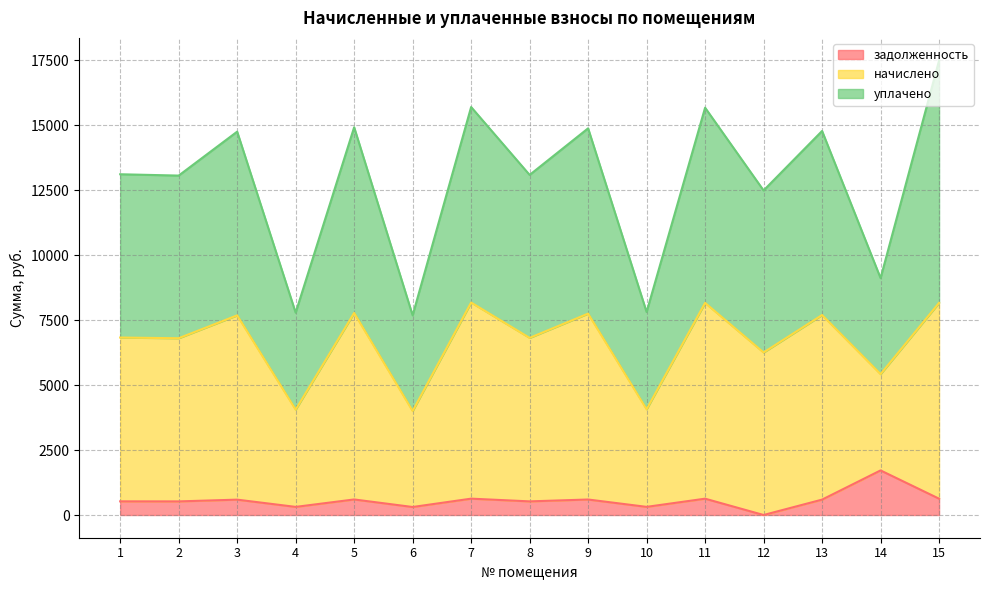

At which category is the sum across all series the highest?

15